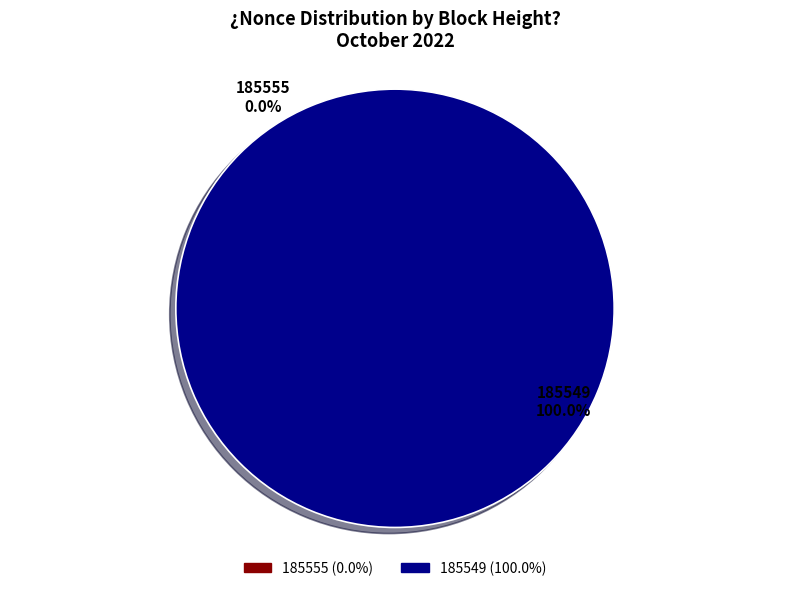

How many slices are in this pie chart?

2